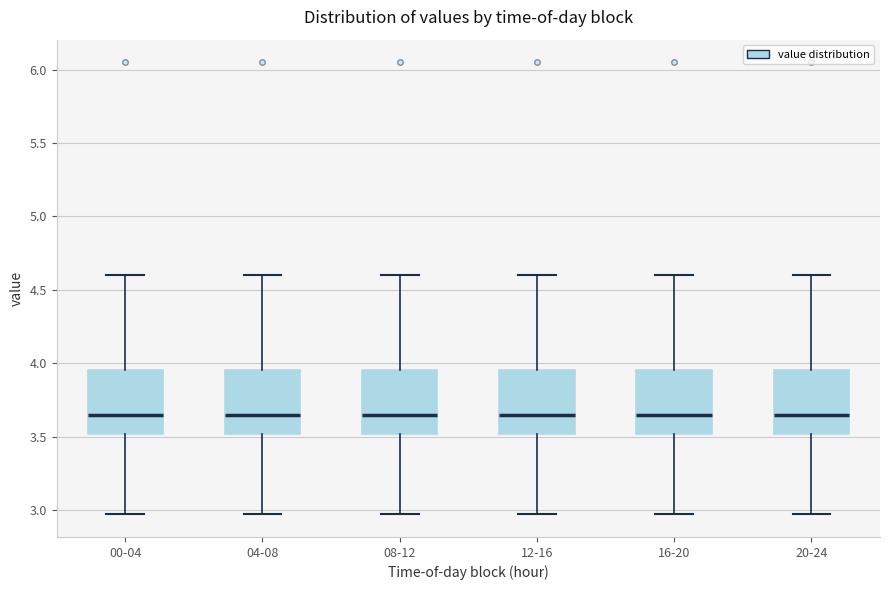

Reading left to right, transcribe this box plot: for each box, give where its median line is, the range the box spans, and where its two whiskers end, as read against the y-axis. The values are not printed on the chart, so give them approximately, as read against the axis.

00-04: median 3.65, box 3.50 to 3.95, whiskers 2.95 to 4.60
04-08: median 3.65, box 3.50 to 3.95, whiskers 2.95 to 4.60
08-12: median 3.65, box 3.50 to 3.95, whiskers 2.95 to 4.60
12-16: median 3.65, box 3.50 to 3.95, whiskers 2.95 to 4.60
16-20: median 3.65, box 3.50 to 3.95, whiskers 2.95 to 4.60
20-24: median 3.65, box 3.50 to 3.95, whiskers 2.95 to 4.60